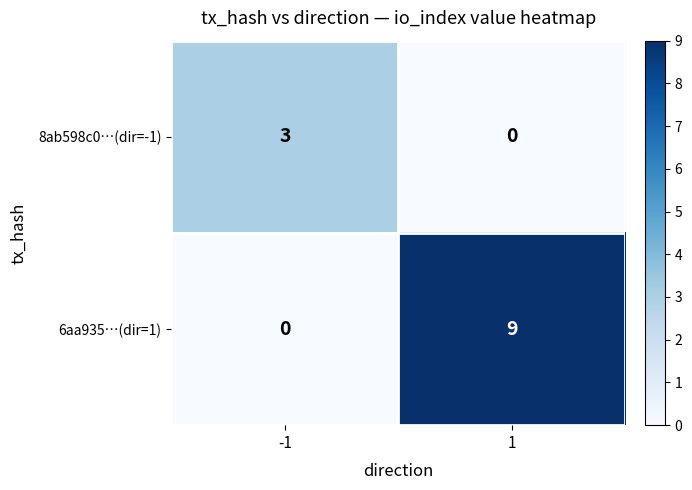

At which category does the chart reach its peak across all series?

1